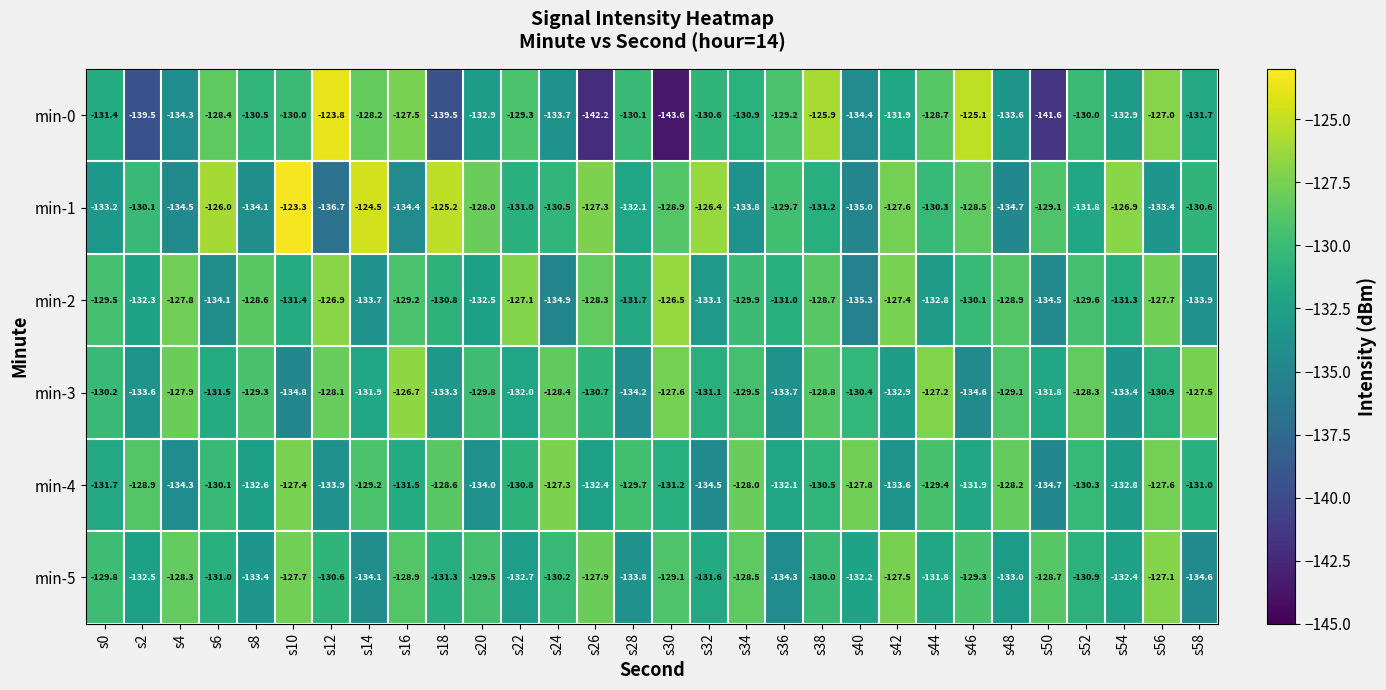

Between s2 and s40, which series saw the biggest shift?

min-0